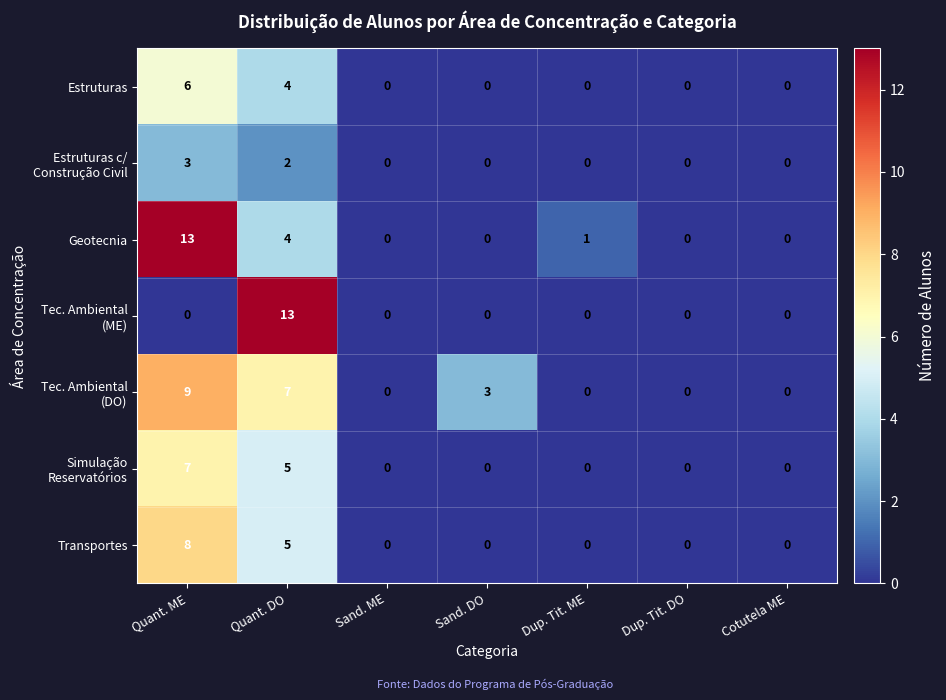

At which category is the sum across all series the highest?

Quant. ME